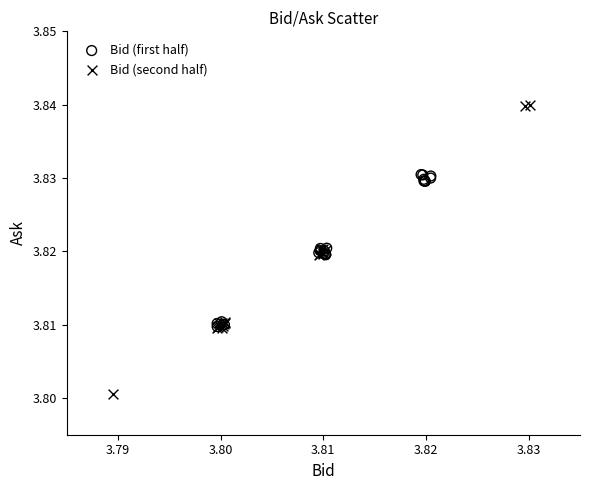

Which series reaches the minimum Y coordinate?

Bid (second half)